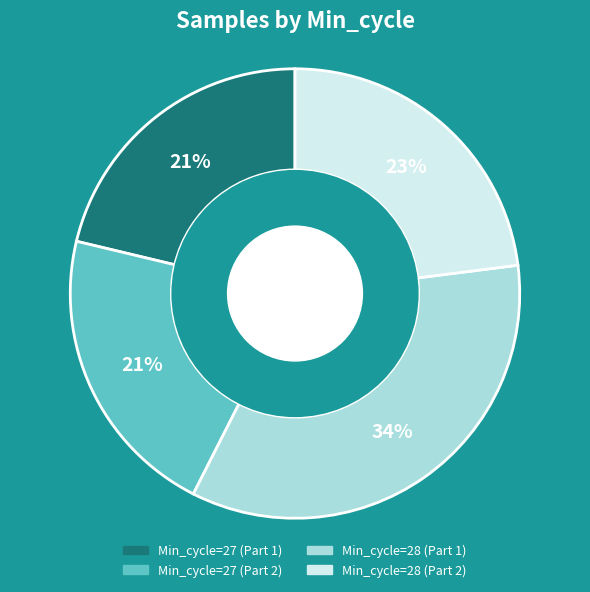

Is there any slice that represents more than half of the pie?

No